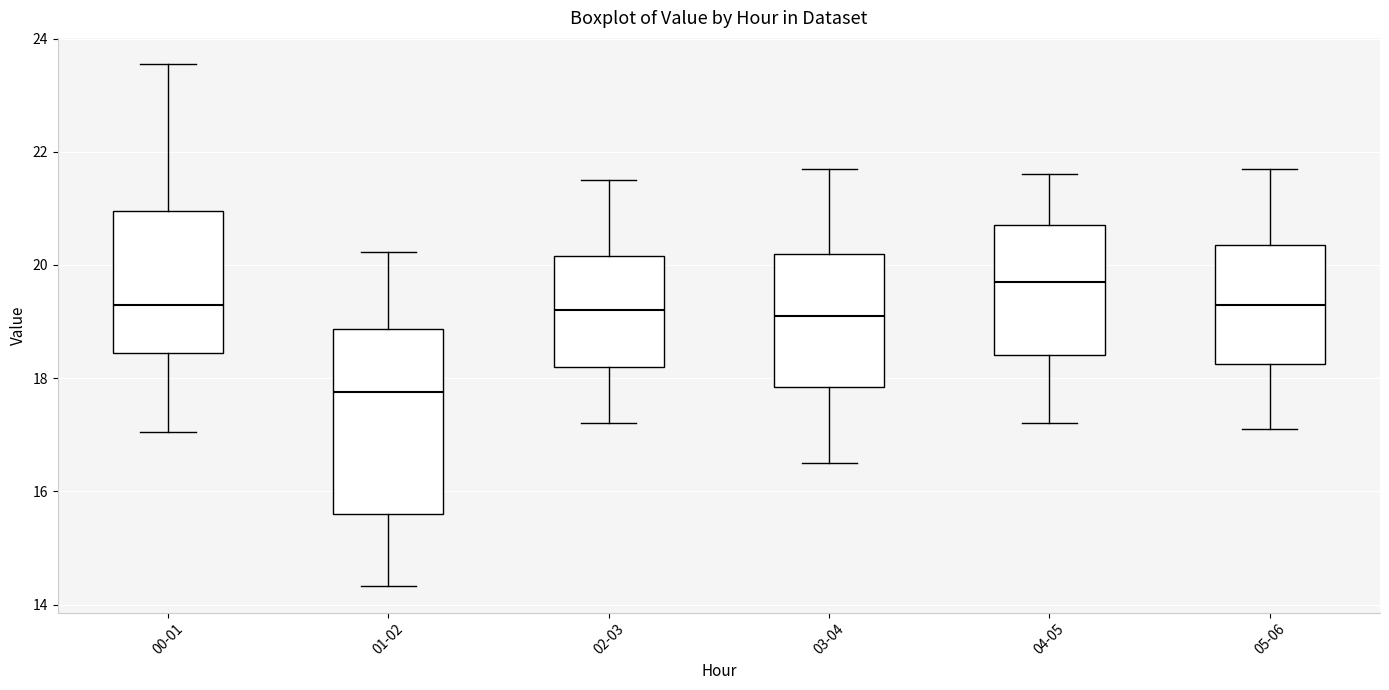

Reading left to right, transcribe this box plot: for each box, give where its median line is, the range the box spans, and where its two whiskers end, as read against the y-axis. The values are not printed on the chart, so give them approximately, as read against the axis.

00-01: median 19.4, box 18.4 to 21.0, whiskers 17.0 to 23.6
01-02: median 17.8, box 15.6 to 18.8, whiskers 14.4 to 20.2
02-03: median 19.2, box 18.2 to 20.2, whiskers 17.2 to 21.6
03-04: median 19.2, box 17.8 to 20.2, whiskers 16.6 to 21.8
04-05: median 19.8, box 18.4 to 20.8, whiskers 17.2 to 21.6
05-06: median 19.4, box 18.2 to 20.4, whiskers 17.2 to 21.8